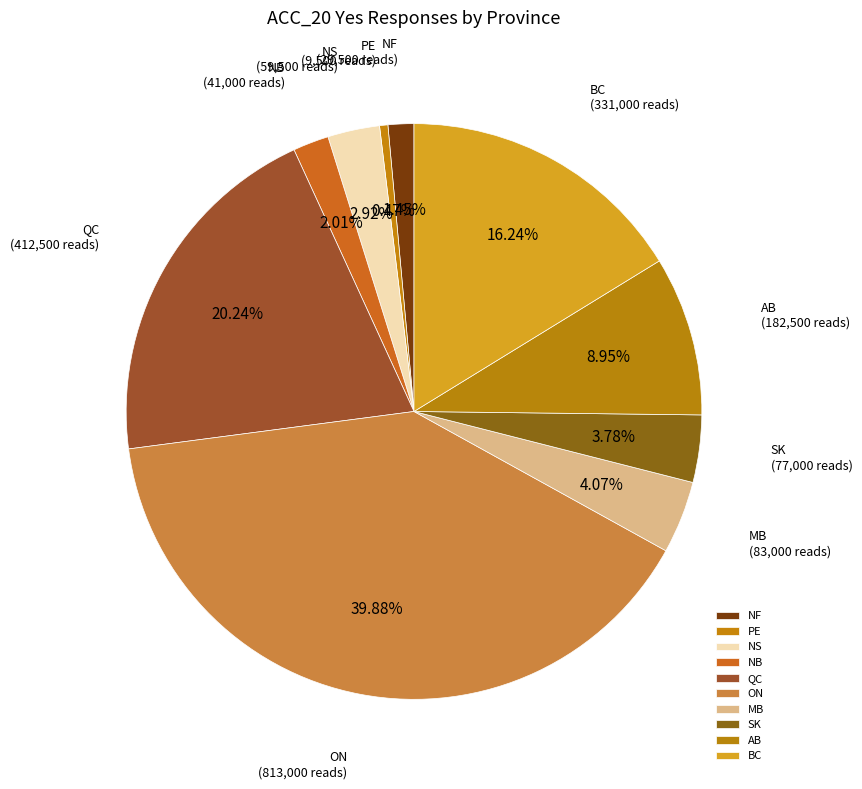

To the nearest percent, what is the average slice percentage?

10%